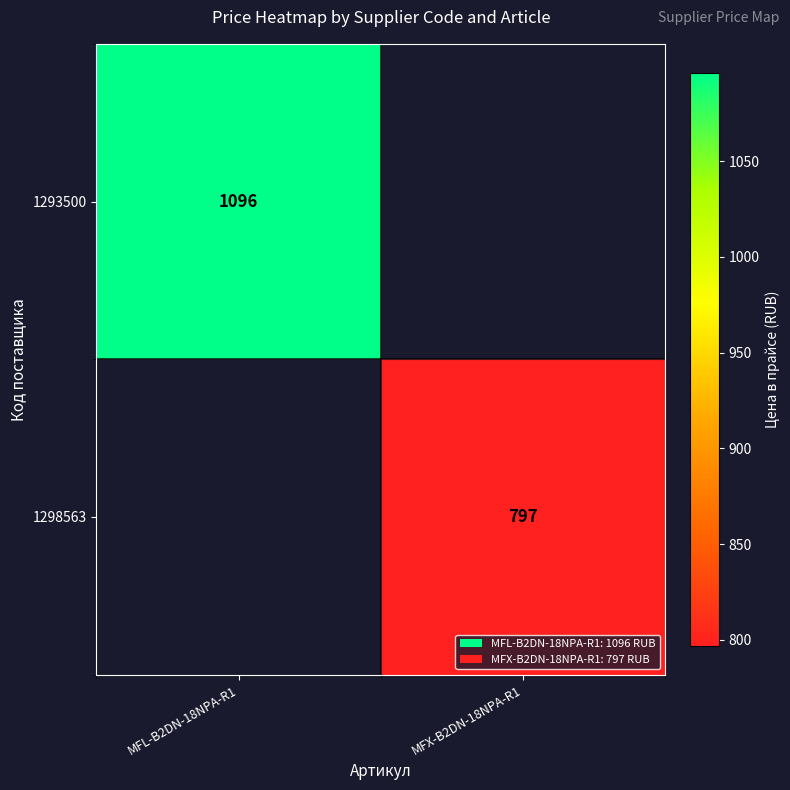

How many distinct data groups are displayed?

2